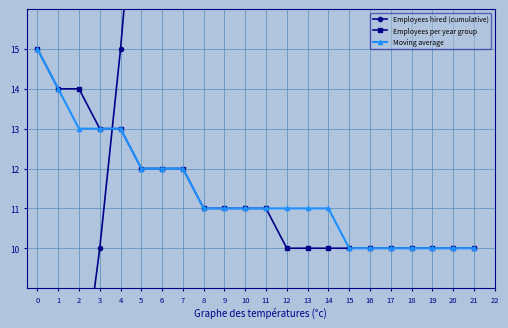

What is the sum of the Employees per year group values at 10 and 8?

22